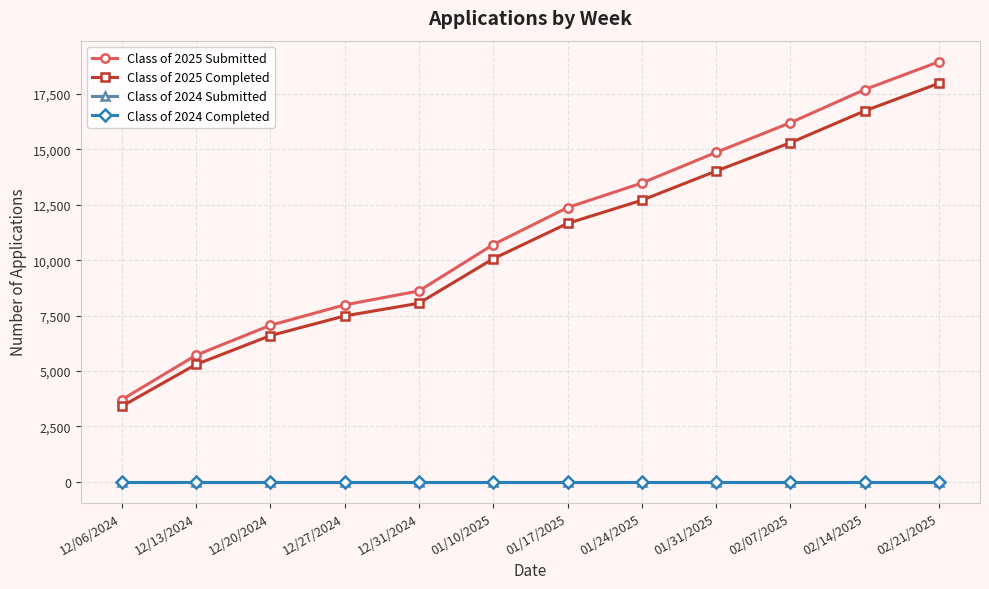

Which has a higher value, 12/06/2024 or 12/27/2024?

12/27/2024